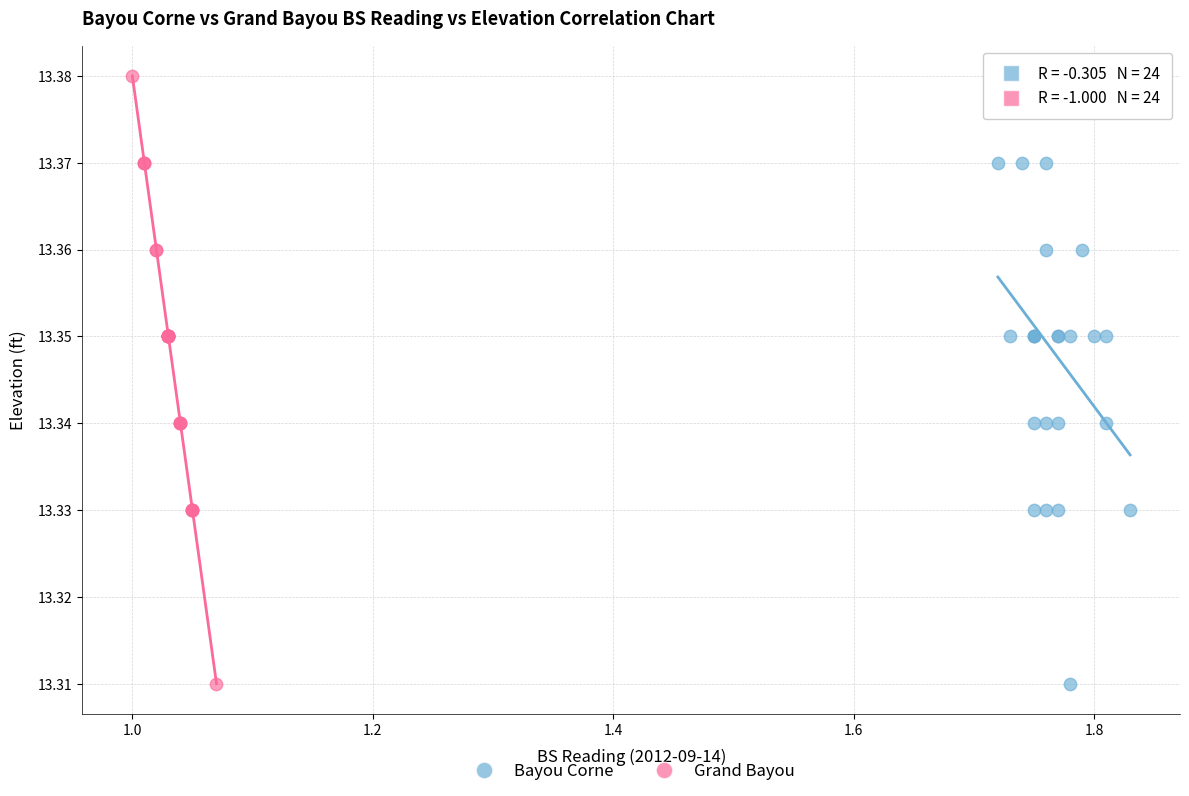

What are all the series names shown in the legend?

Bayou Corne, Grand Bayou